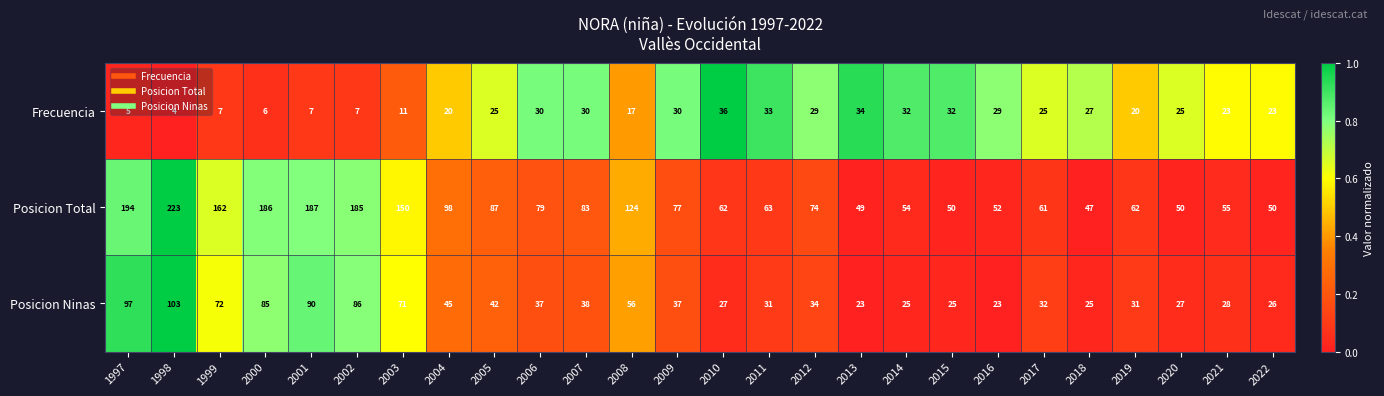

What is the spread (max minus min) of values at 2011?

32